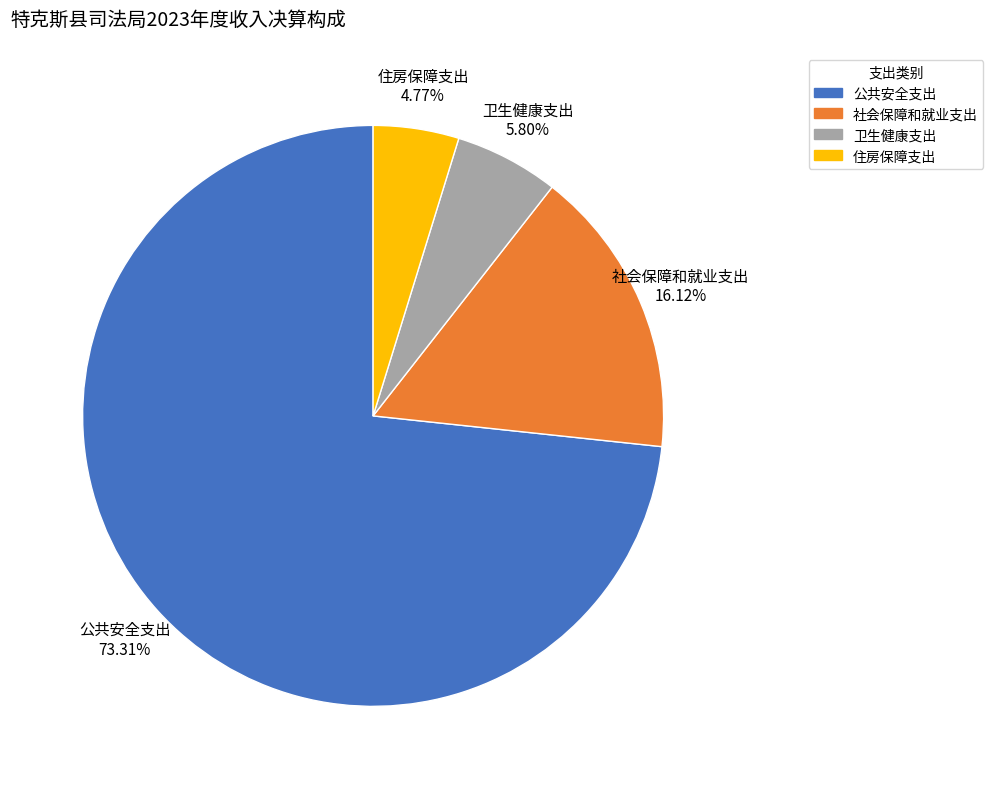

What percentage is the 住房保障支出 slice, to the nearest percent?

5%